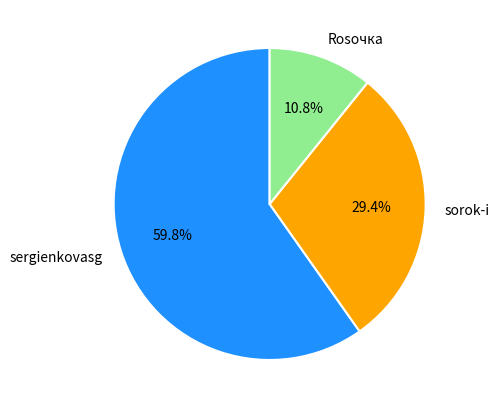

Count the number of slices in the pie.

3